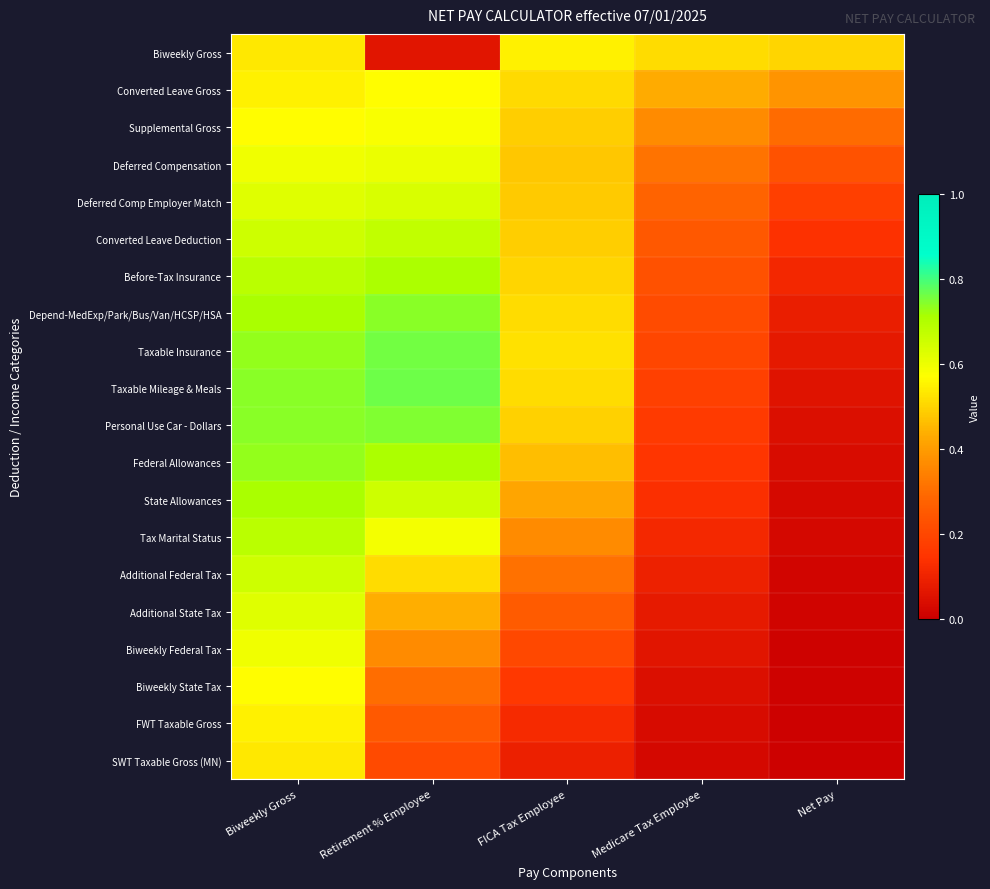

Rank the series at Medicare Tax Employee from highest to lowest value.

Biweekly Gross, Converted Leave Gross, Supplemental Gross, Deferred Compensation, Deferred Comp Employer Match, Converted Leave Deduction, Before-Tax Insurance, Depend-MedExp/Park/Bus/Van/HCSP/HSA, Taxable Insurance, Taxable Mileage & Meals, Personal Use Car - Dollars, Federal Allowances, State Allowances, Tax Marital Status, Additional Federal Tax, Additional State Tax, Biweekly Federal Tax, Biweekly State Tax, FWT Taxable Gross, SWT Taxable Gross (MN)